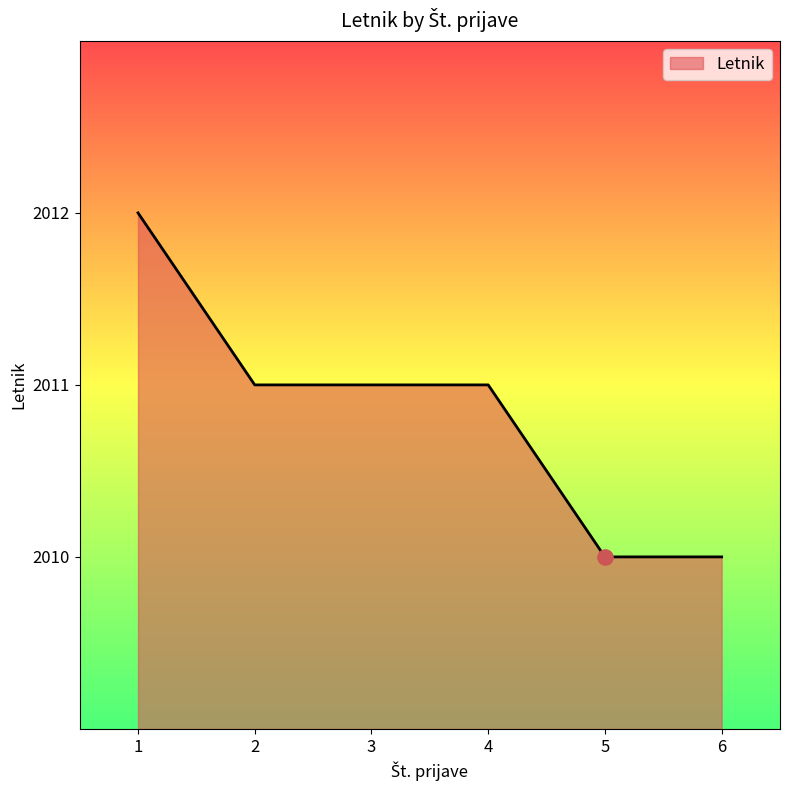

Which has a higher value, 3 or 6?

3